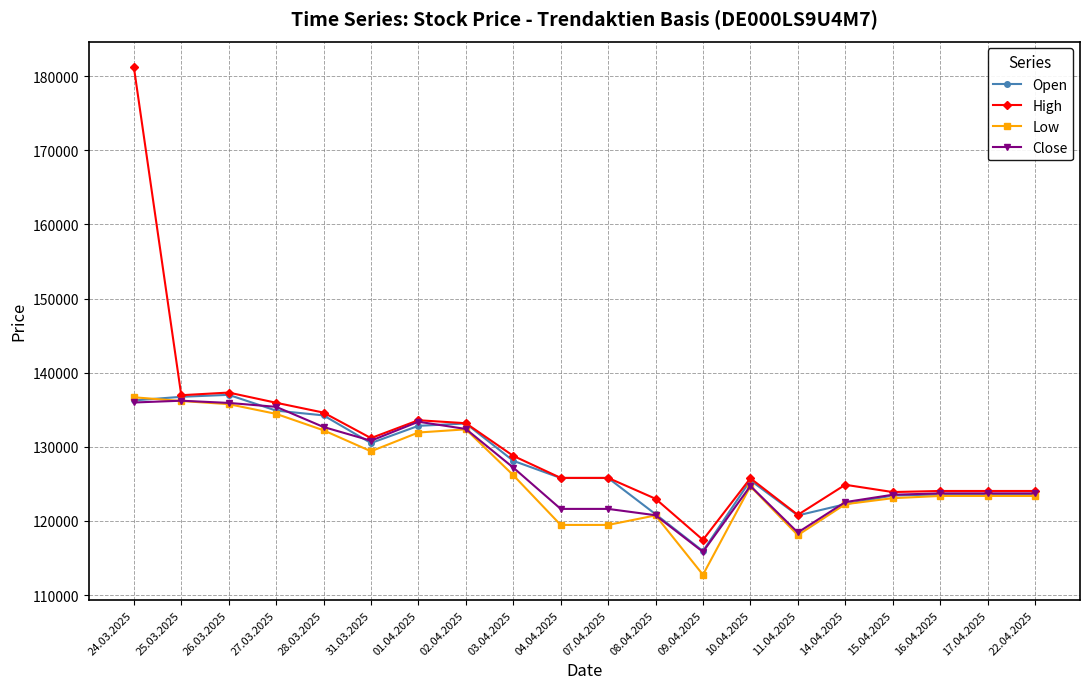

Is the value of Open at 09.04.2025 greater than the value of Close at 01.04.2025?

No